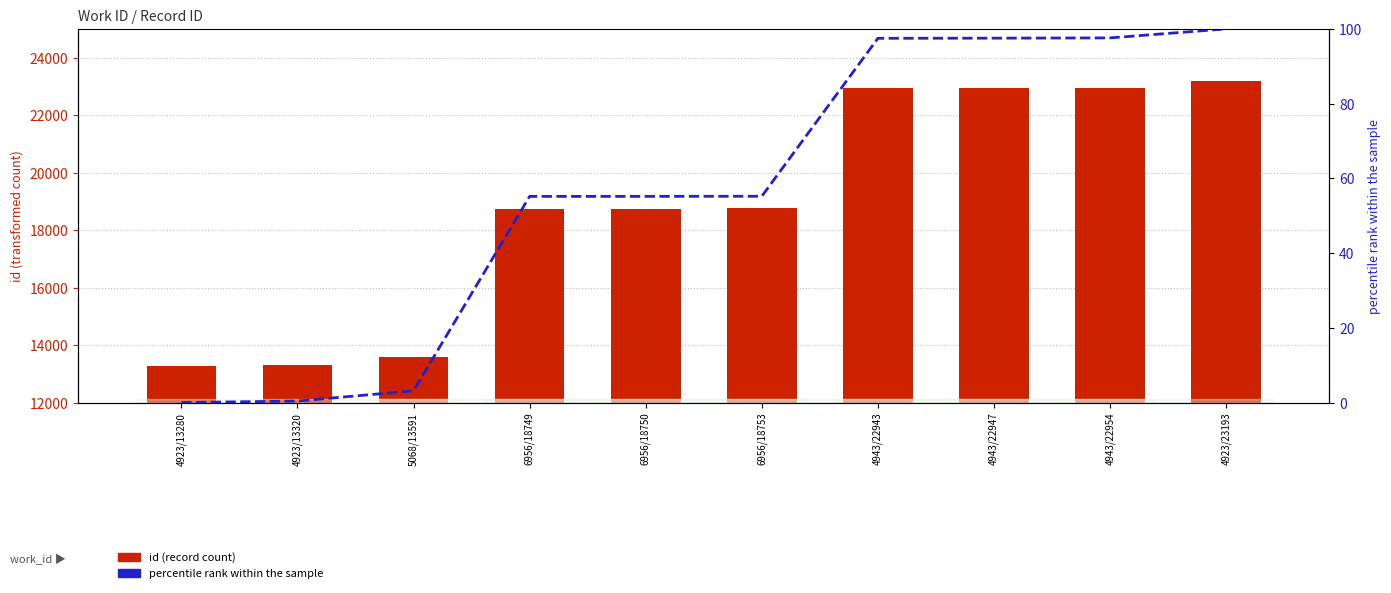

At which label does id (record count) reach its peak?

4923/23193